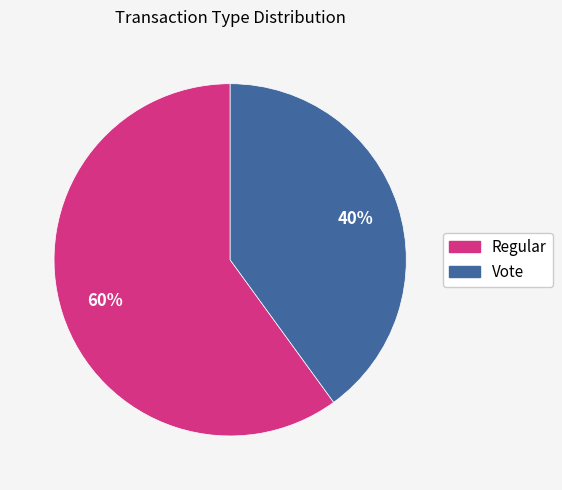

What is the largest slice in the pie chart?

Regular